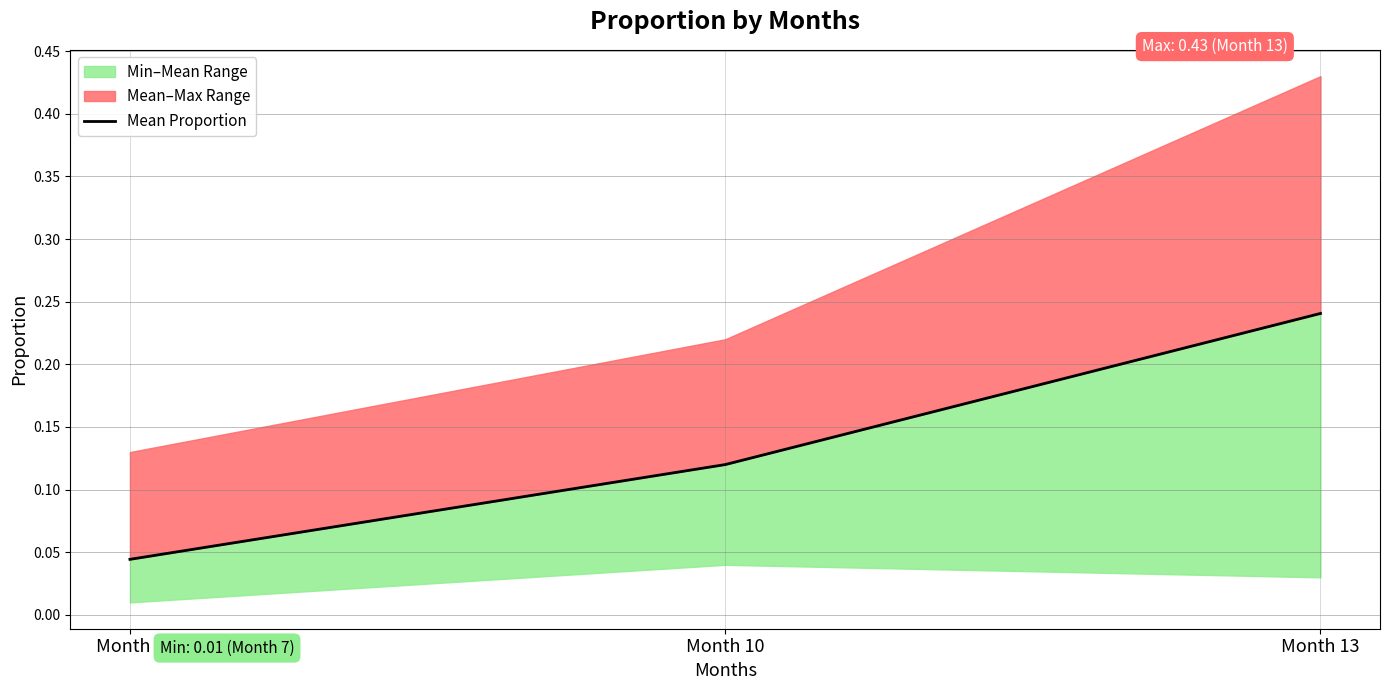

What is the value of the 3rd point from the left?

0.2